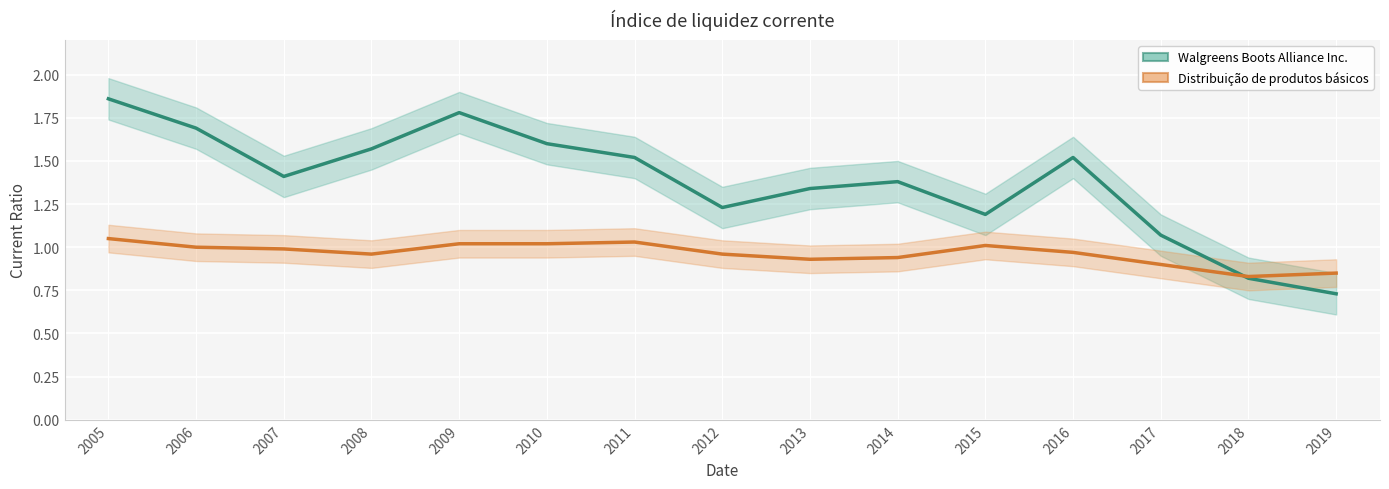

What is the spread (max minus min) of values at 2015?

0.2